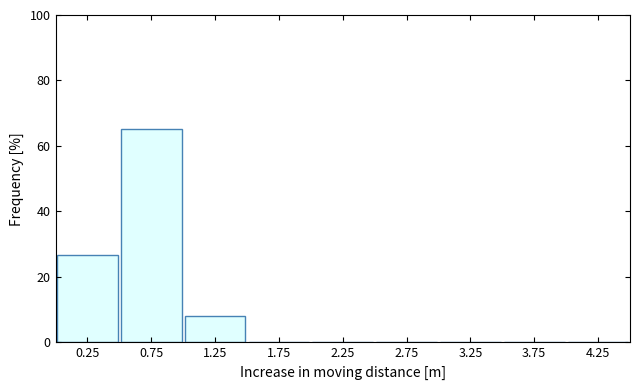

Reading left to right, transcribe this chart: for each bar, give the range it covers on the x-axis and its height. The values are not printed on the chart, so give them approximately, as read against the axis.

0.0 to 0.5: 26
0.5 to 1.0: 66
1.0 to 1.5: 8
1.5 to 2.0: 0
2.0 to 2.5: 0
2.5 to 3.0: 0
3.0 to 3.5: 0
3.5 to 4.0: 0
4.0 to 4.5: 0